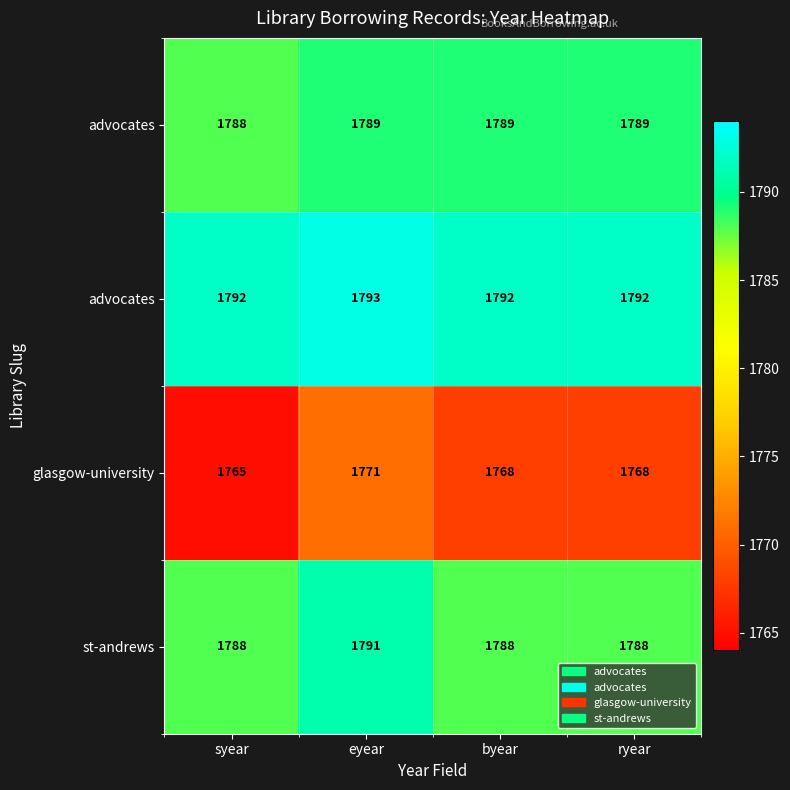

Which label corresponds to the smallest value in the chart?

syear